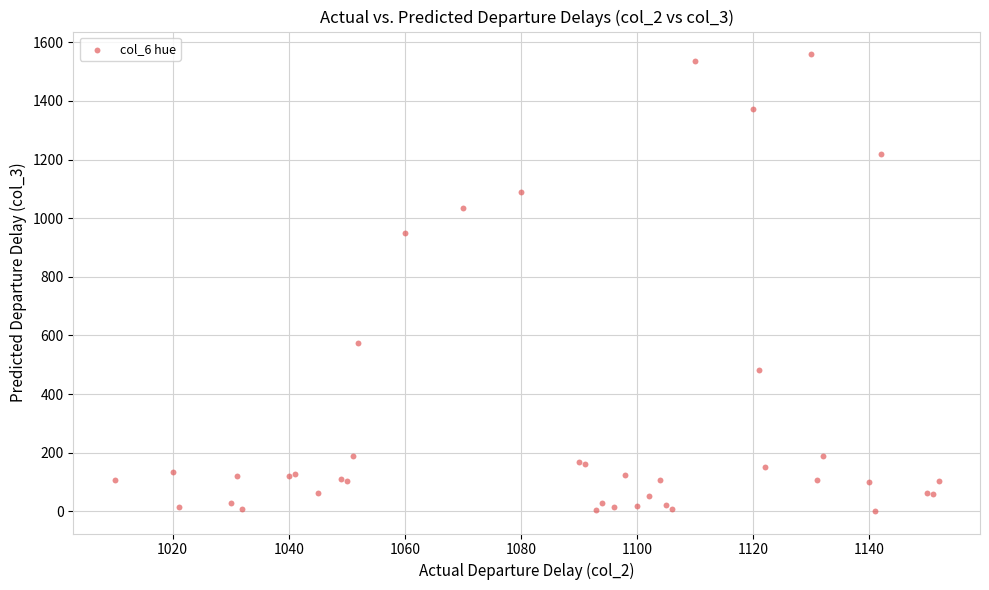

What Y value in the scatter plot is closest to 780?

950